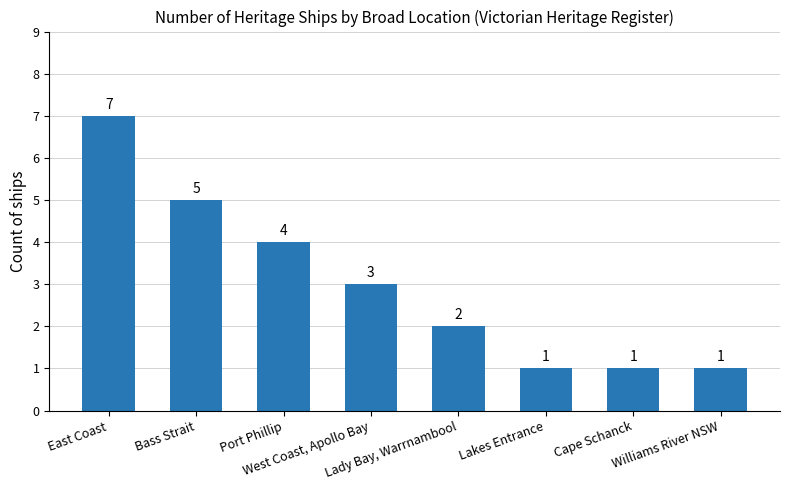

What is the greatest value displayed?

7